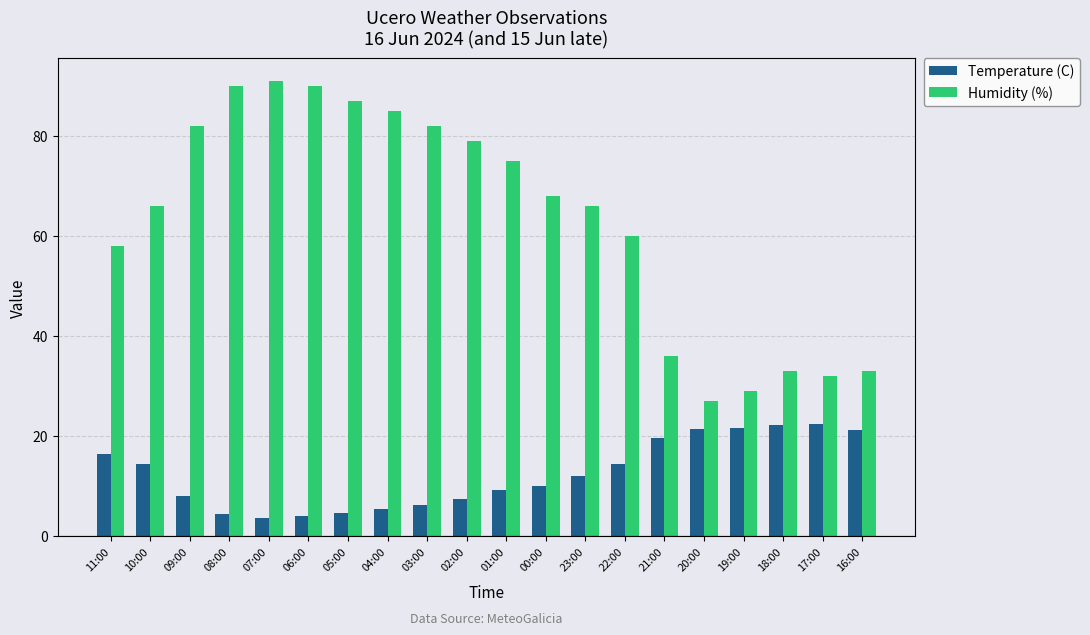

How many bars are there in each group?

2